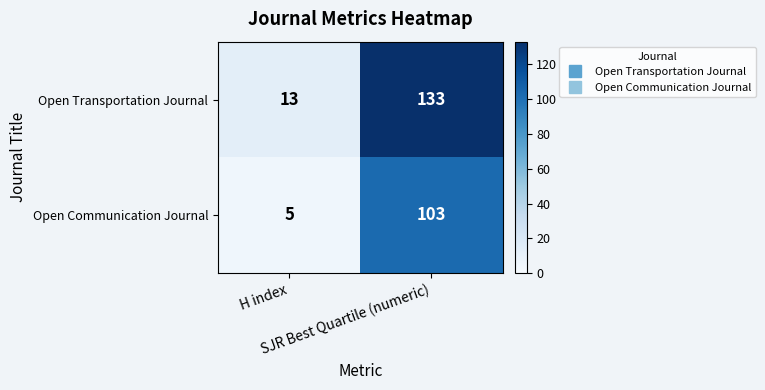

Rank the series by their maximum value, from lowest to highest.

Open Communication Journal, Open Transportation Journal